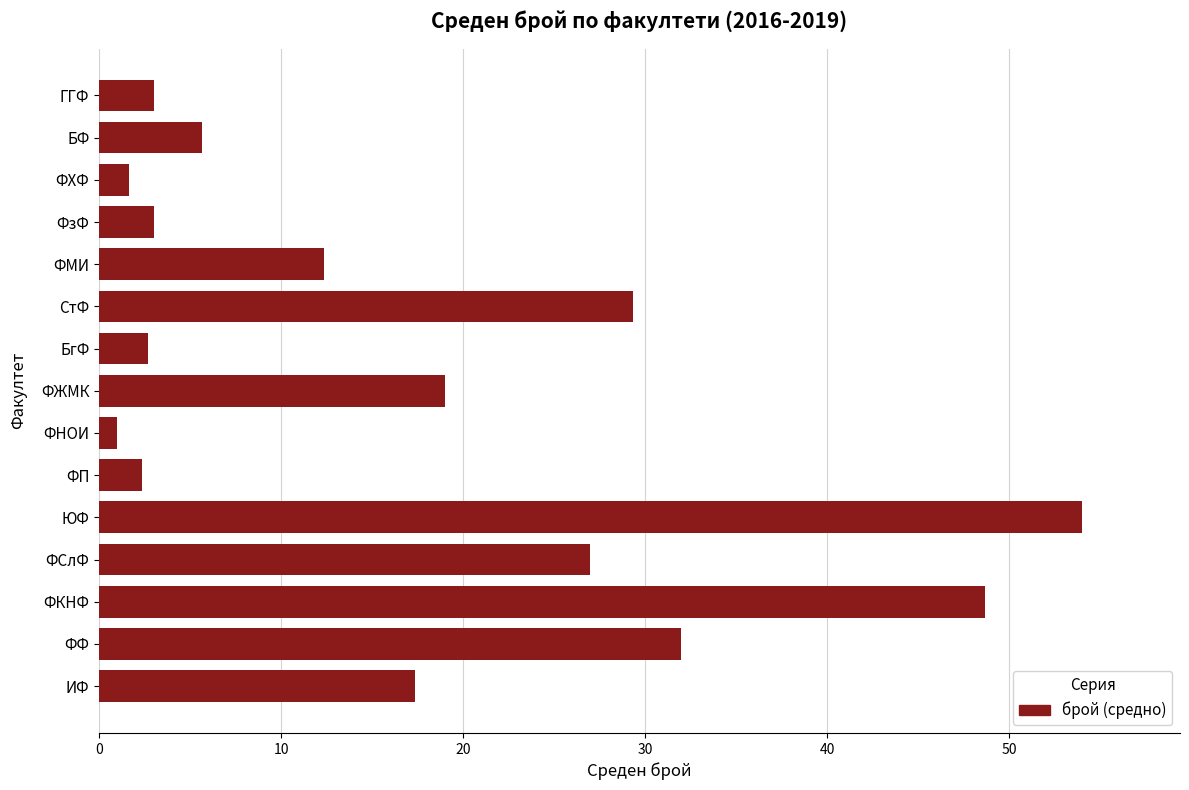

Does the chart contain any negative values?

No